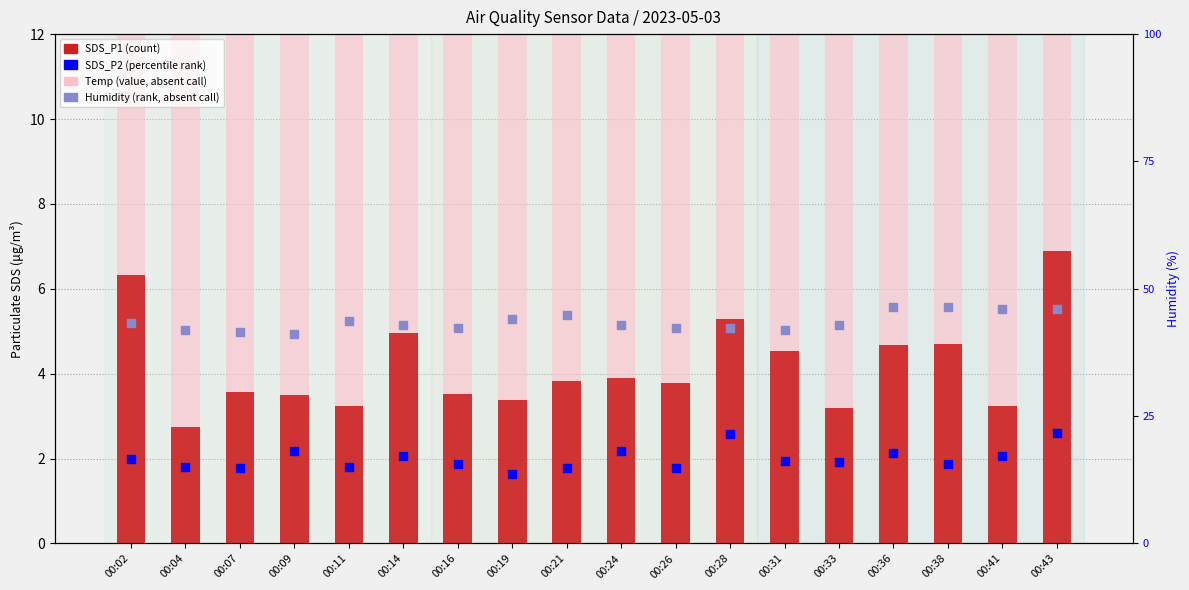

At how many categories does at least one series exceed 76?

18